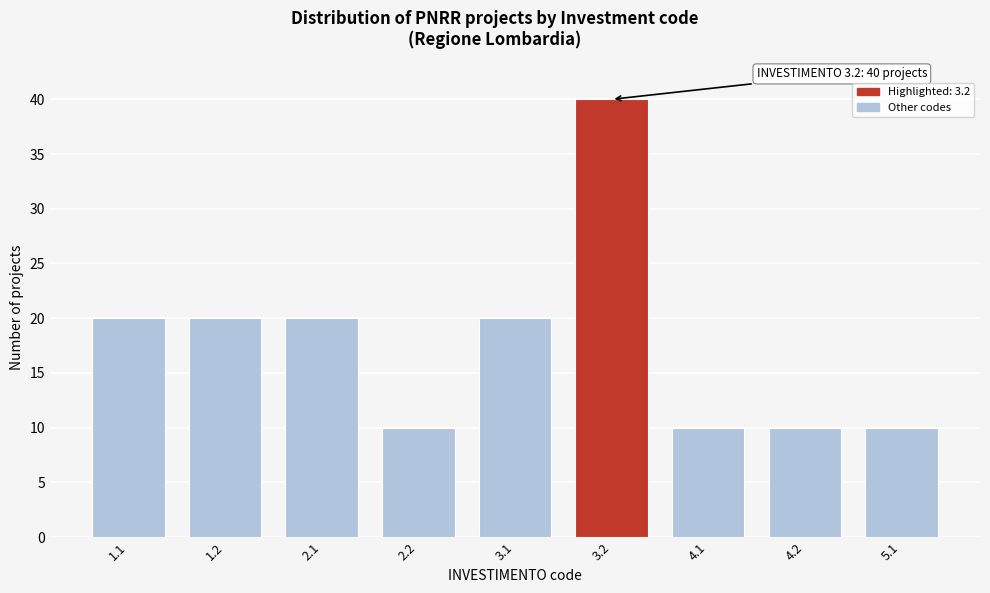

Reading left to right, extract all data points from this chart.

20	20	20	10	20	40	10	10	10